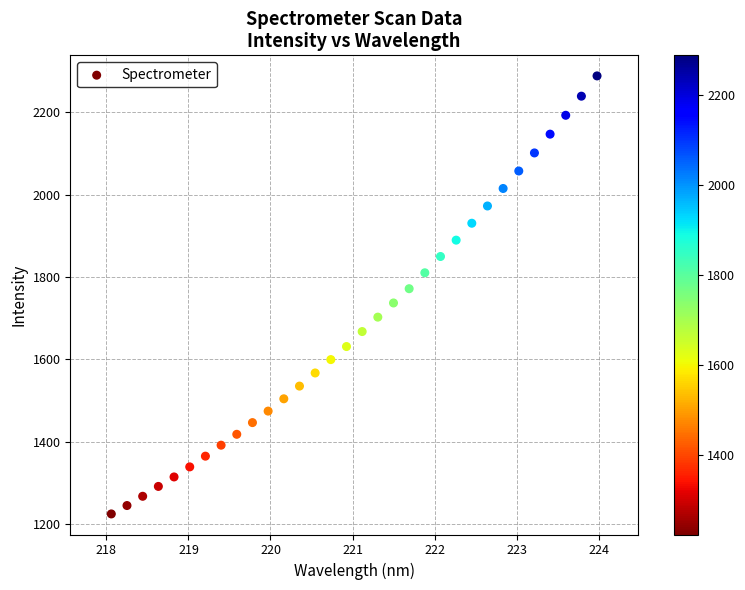

What is the range of X values (max minus min)?

5.9